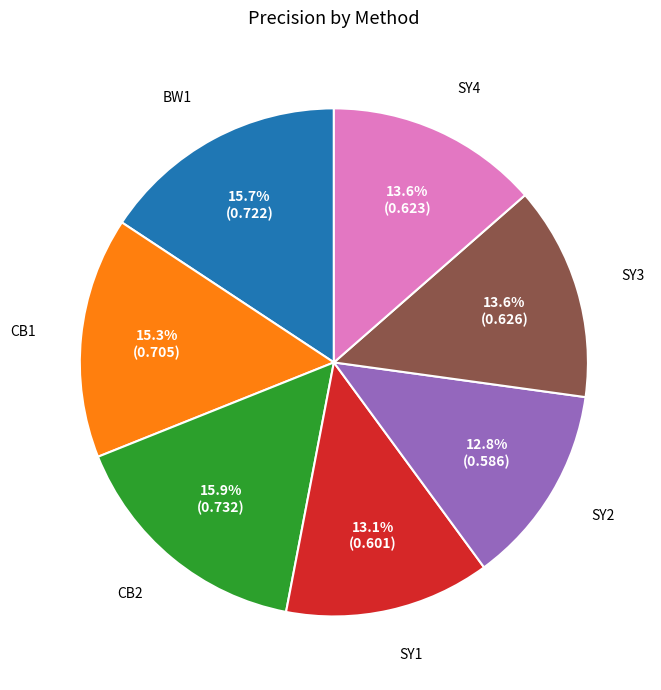

What is the total percentage of BW1 and SY2?

28.5%